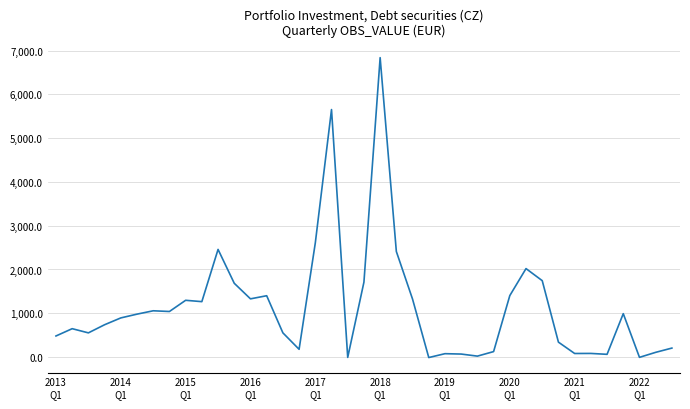

What is the maximum value shown in the chart?

6840.8